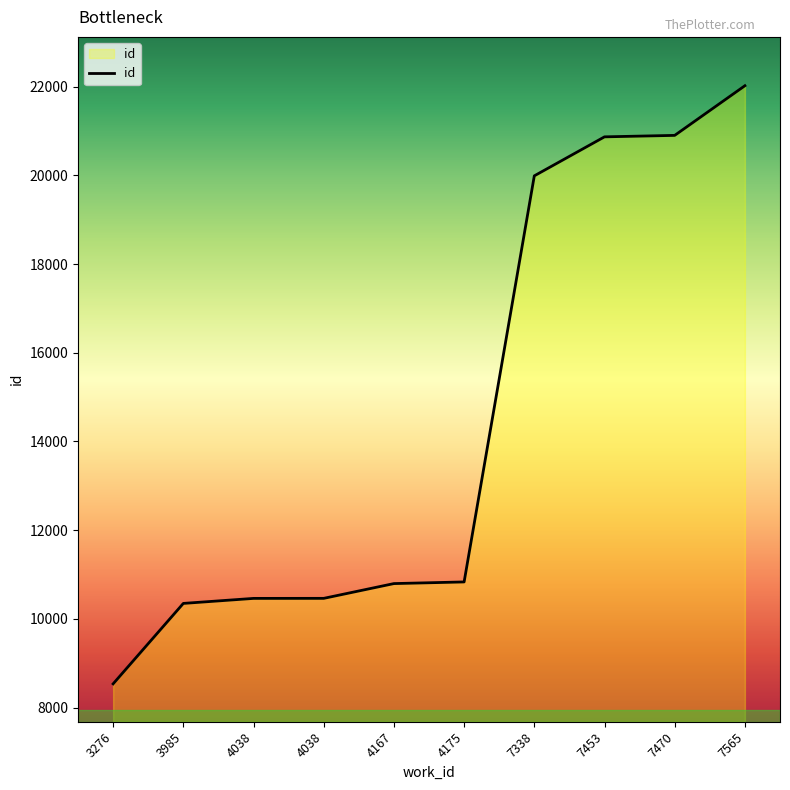

What is the change in value from 7453 to 7565?

+1152